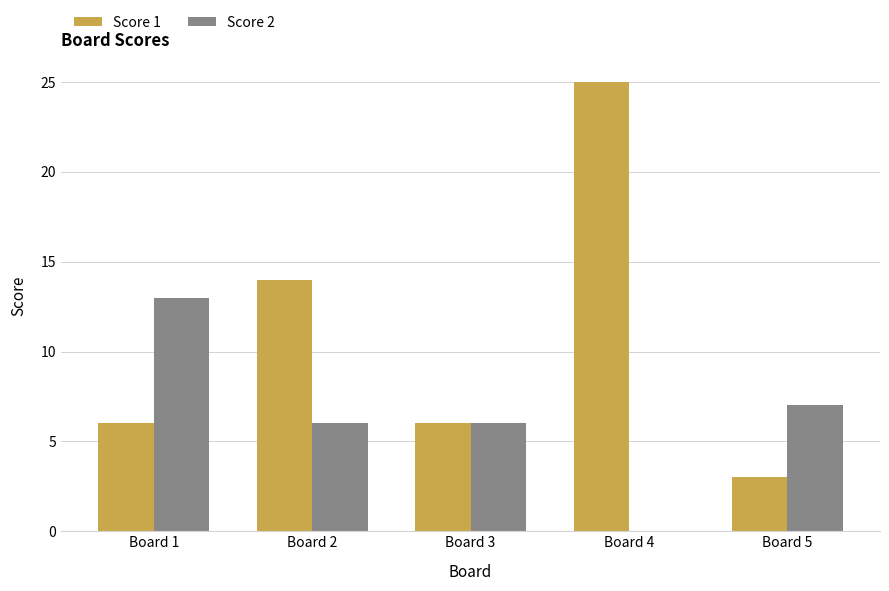

How many groups of bars are there?

5